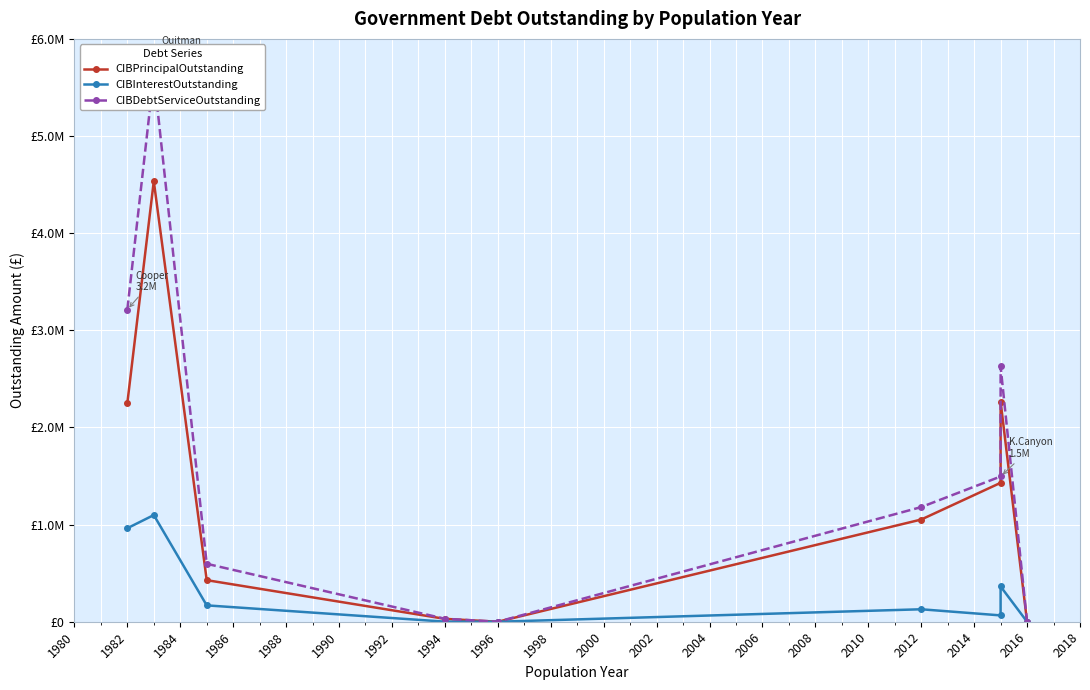

How many values in the CIBDebtServiceOutstanding series exceed 1180255?

5